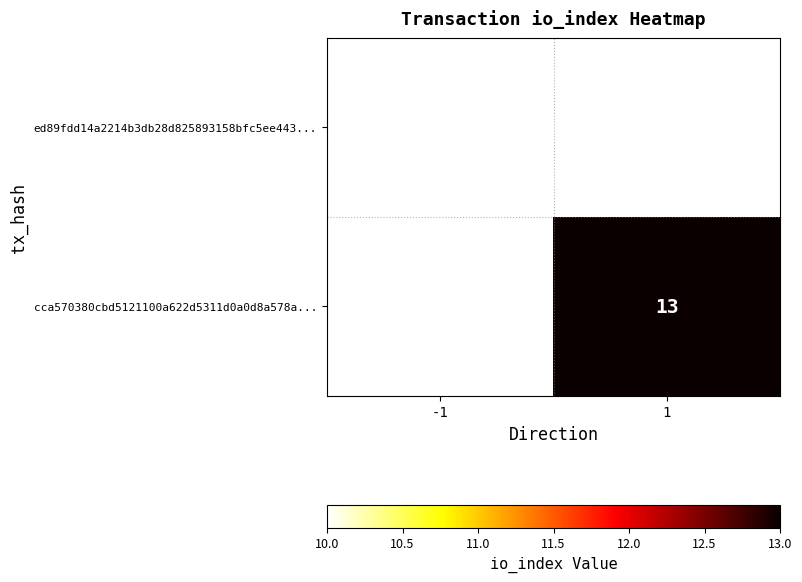

Is it true that cca570380cbd5121100a622d5311d0a0d8a578a... equals 13 at 1?

True